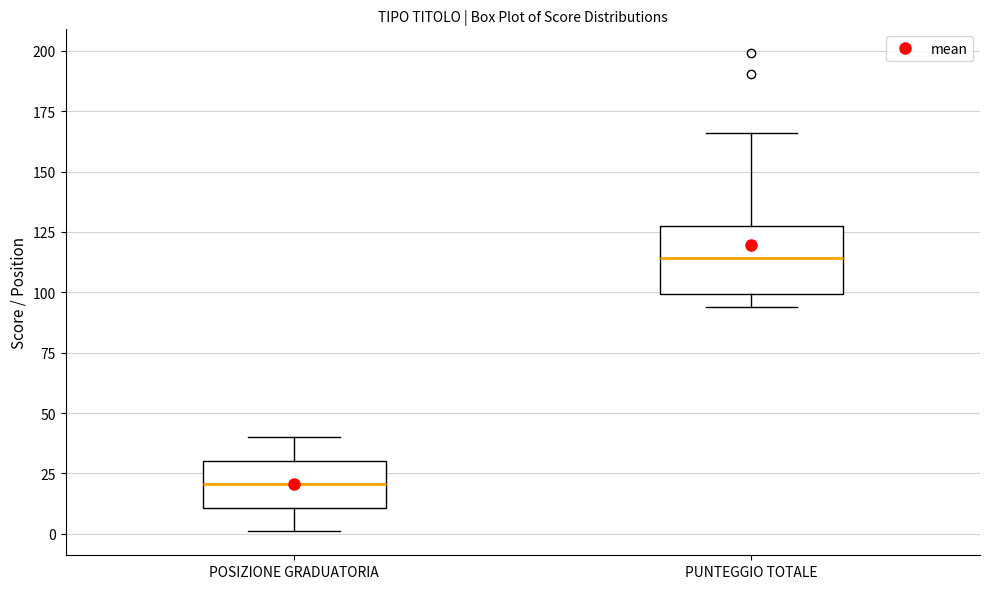

Comparing the boxes themselves (not the whiskers), which one is the tallest?

PUNTEGGIO TOTALE